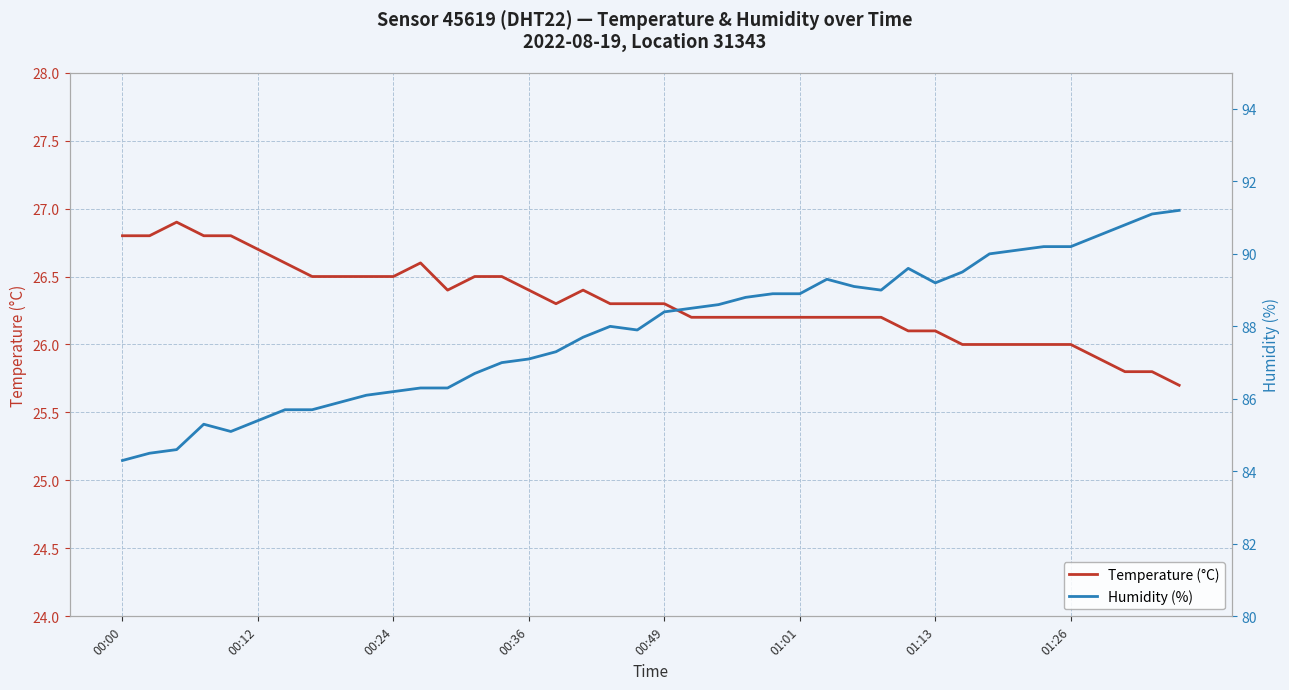

At how many categories does at least one series exceed 44?

40